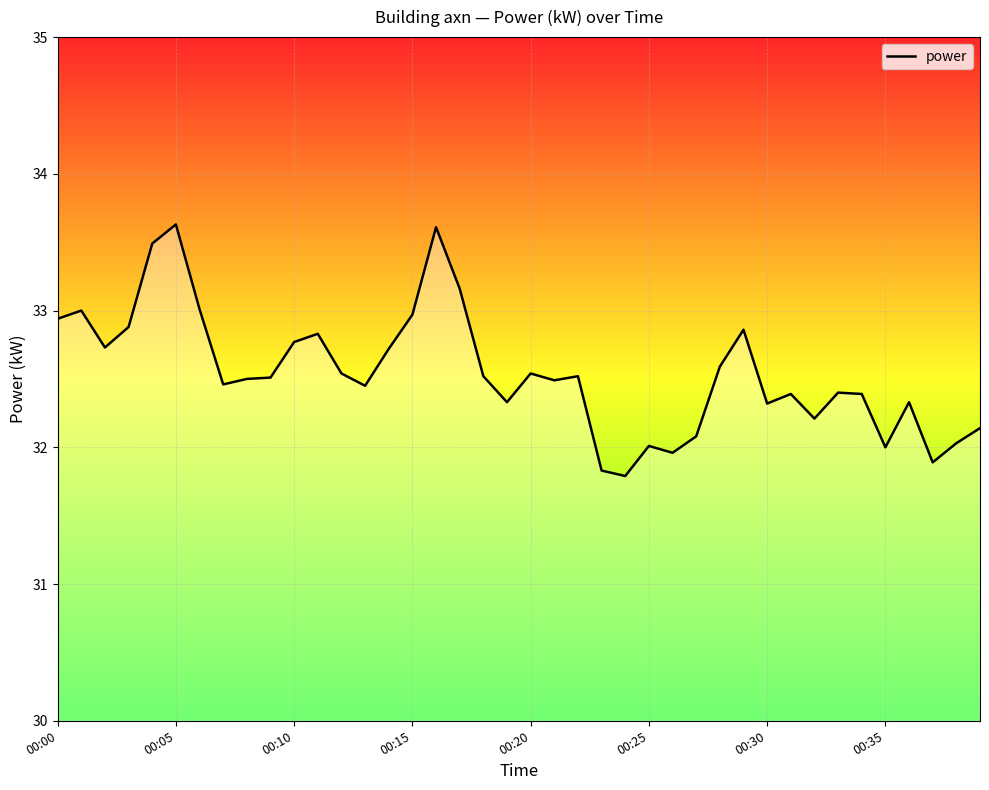

How many distinct data groups are displayed?

1